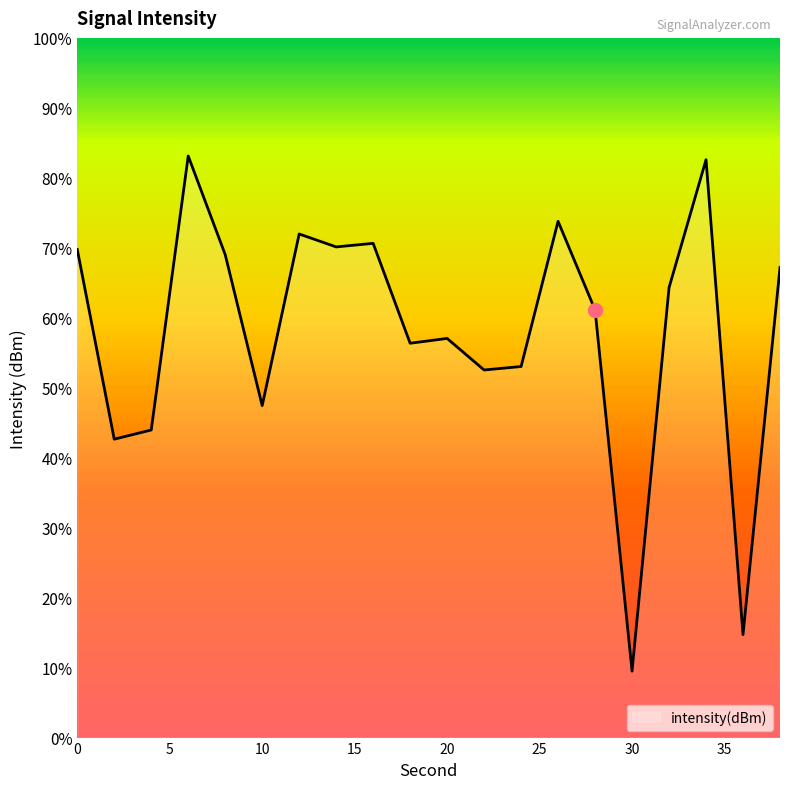

Reading left to right, transcribe all the data shown in this chart.

0=-126.7	2=-132.6	4=-132.3	6=-123.7	8=-126.8	10=-131.6	12=-126.2	14=-126.6	16=-126.5	18=-129.6	20=-129.4	22=-130.4	24=-130.3	26=-125.8	28=-128.6	30=-139.9	32=-127.9	34=-123.8	36=-138.8	38=-127.2